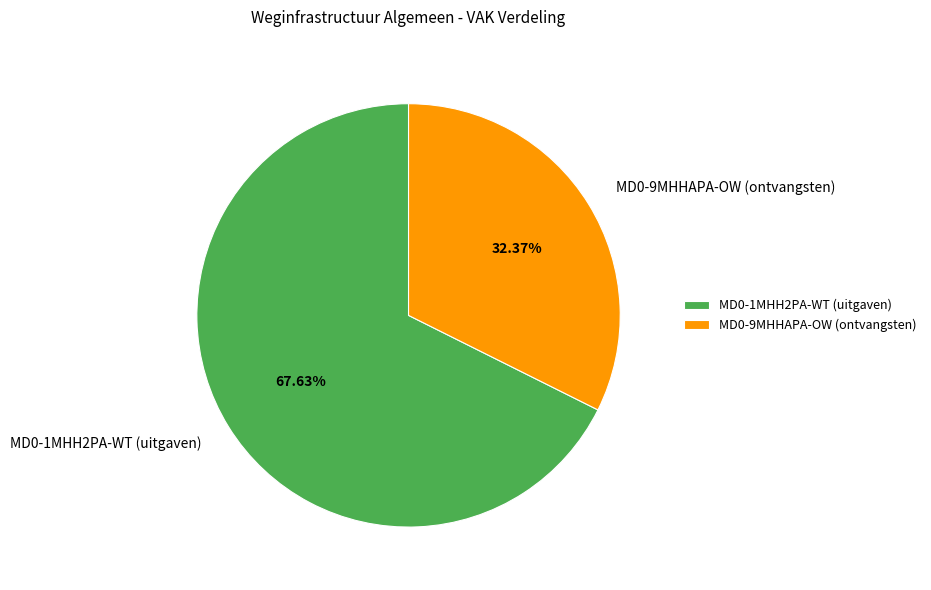

What is the smallest slice in the pie chart?

MD0-9MHHAPA-OW (ontvangsten)